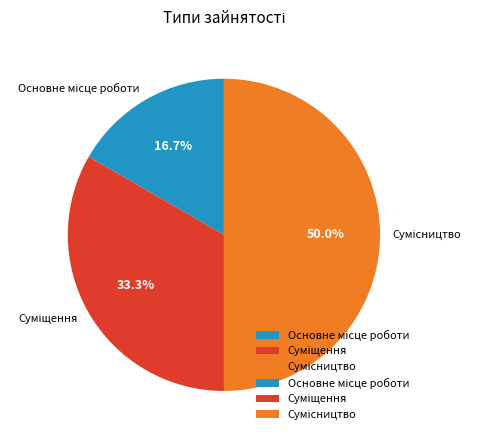

Rank the categories by value from highest to lowest.

Сумісництво, Суміщення, Основне місце роботи